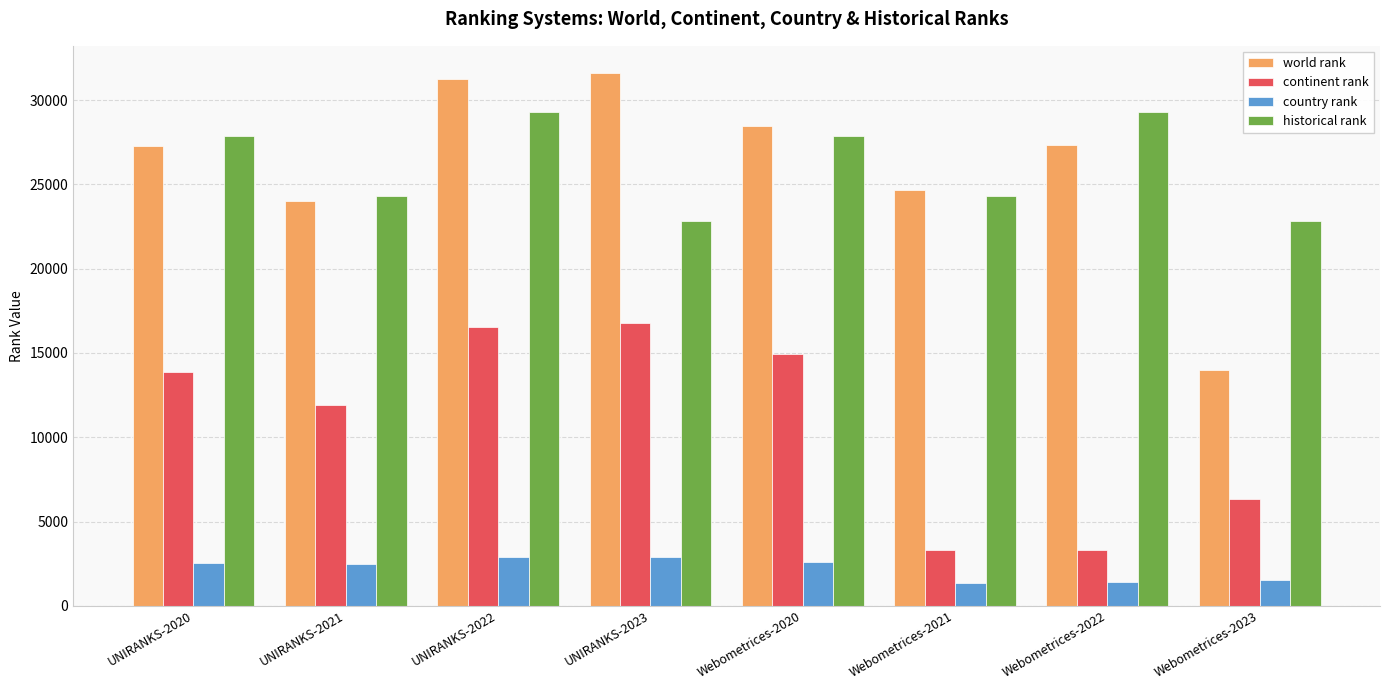

What is the maximum value for world rank?

31636.0